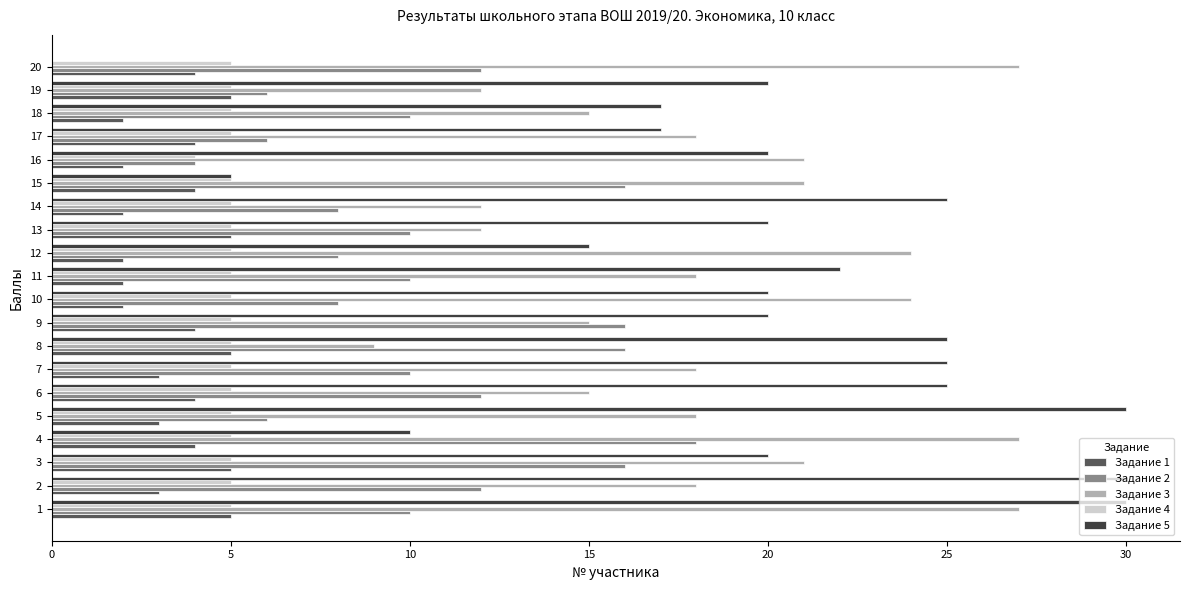

Between 14 and 20, which series saw the biggest shift?

Задание 5